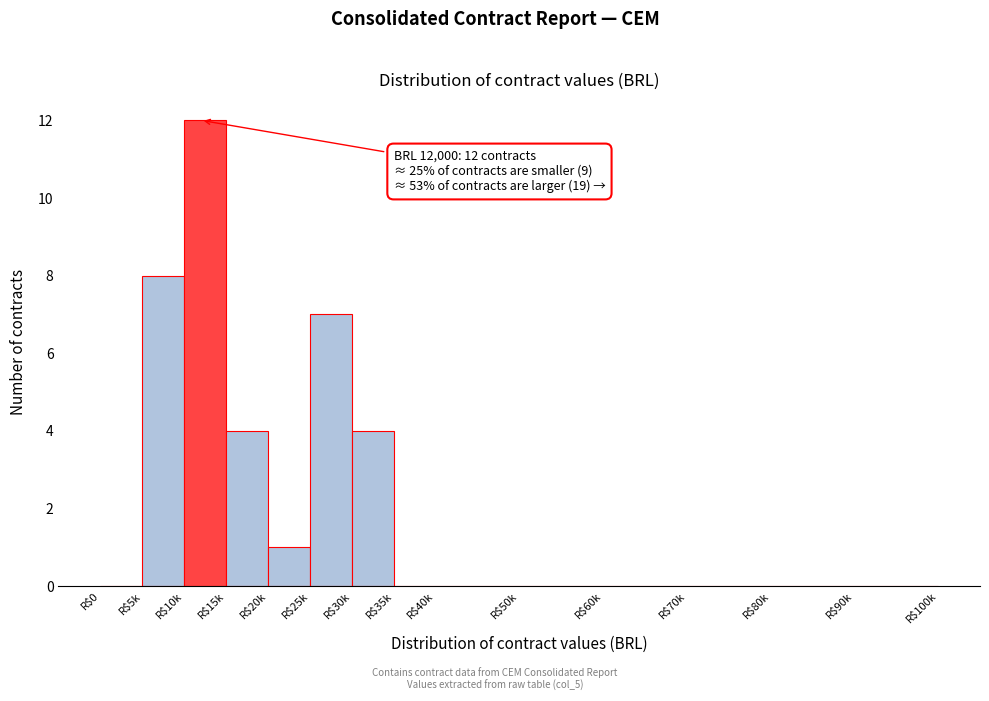

What is the maximum value shown in the chart?

12